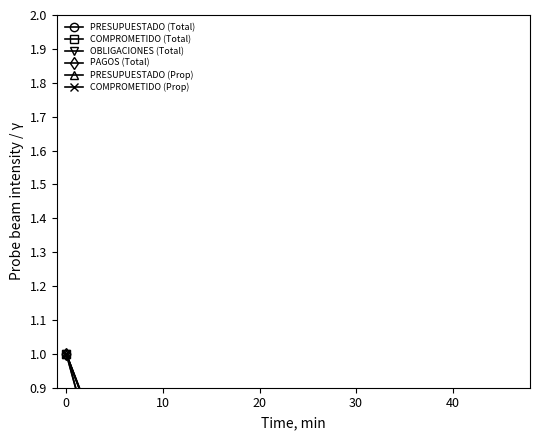

What is the difference between the second highest and second lowest values in the PRESUPUESTADO (Total) series?

0.4